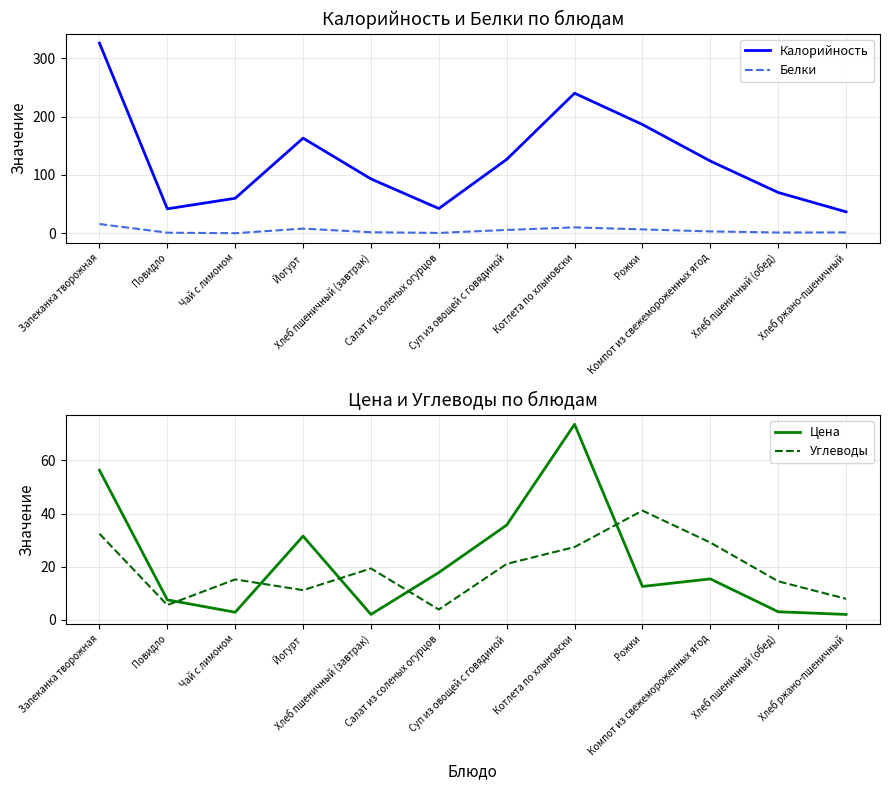

How many interior local valleys does the Калорийность series have?

2